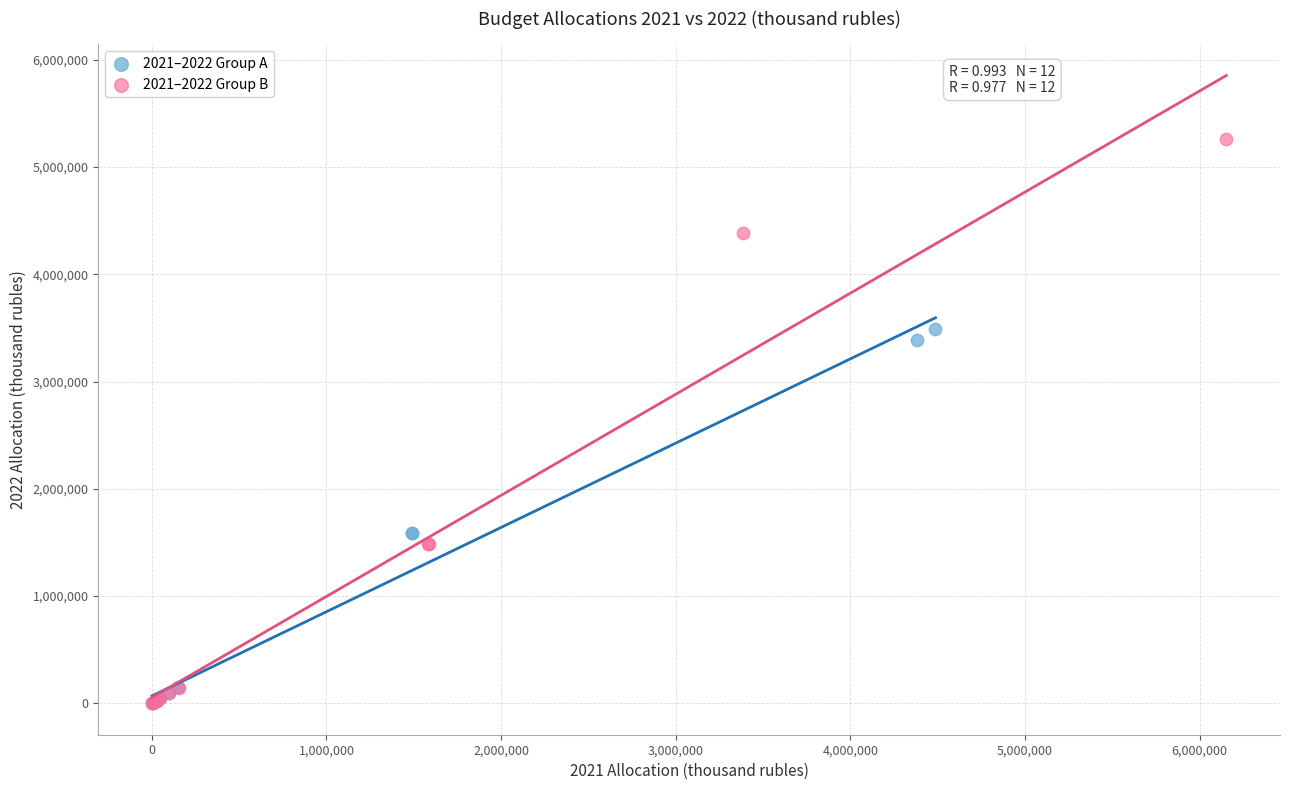

What are all the series names shown in the legend?

2021–2022 Group A, 2021–2022 Group B